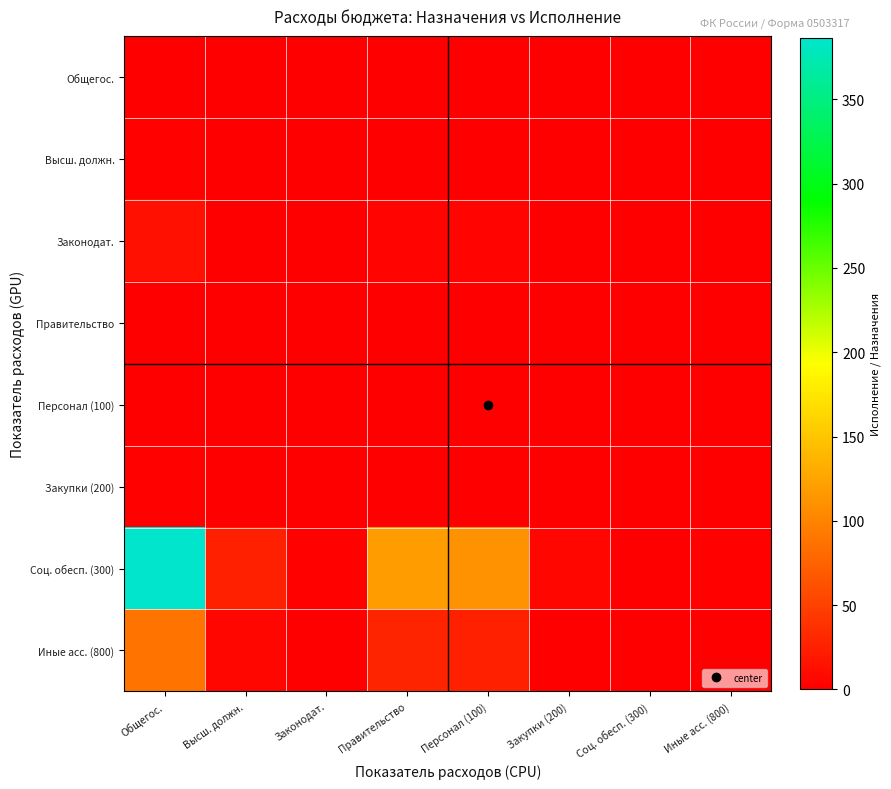

Reading left to right, extract all data points from this chart.

Общегос.: Общегос.=0.1	Высш. должн.=0.0	Законодат.=0.0	Правительство=0.0	Персонал (100)=0.0	Закупки (200)=0.0	Соц. обесп. (300)=0.0	Иные асс. (800)=0.0
Высш. должн.: Общегос.=1.5	Высш. должн.=0.1	Законодат.=0.0	Правительство=0.5	Персонал (100)=0.4	Закупки (200)=0.0	Соц. обесп. (300)=0.0	Иные асс. (800)=0.0
Законодат.: Общегос.=13.2	Высш. должн.=0.9	Законодат.=0.1	Правительство=4.1	Персонал (100)=3.8	Закупки (200)=0.2	Соц. обесп. (300)=0.0	Иные асс. (800)=0.1
Правительство: Общегос.=0.3	Высш. должн.=0.0	Законодат.=0.0	Правительство=0.1	Персонал (100)=0.1	Закупки (200)=0.0	Соц. обесп. (300)=0.0	Иные асс. (800)=0.0
Персонал (100): Общегос.=0.4	Высш. должн.=0.0	Законодат.=0.0	Правительство=0.1	Персонал (100)=0.1	Закупки (200)=0.0	Соц. обесп. (300)=0.0	Иные асс. (800)=0.0
Закупки (200): Общегос.=1.6	Высш. должн.=0.1	Законодат.=0.0	Правительство=0.5	Персонал (100)=0.4	Закупки (200)=0.0	Соц. обесп. (300)=0.0	Иные асс. (800)=0.0
Соц. обесп. (300): Общегос.=386.5	Высш. должн.=24.9	Законодат.=1.7	Правительство=119.0	Персонал (100)=110.6	Закупки (200)=5.3	Соц. обесп. (300)=1.0	Иные асс. (800)=2.0
Иные асс. (800): Общегос.=88.7	Высш. должн.=5.7	Законодат.=0.4	Правительство=27.3	Персонал (100)=25.4	Закупки (200)=1.2	Соц. обесп. (300)=0.2	Иные асс. (800)=0.5